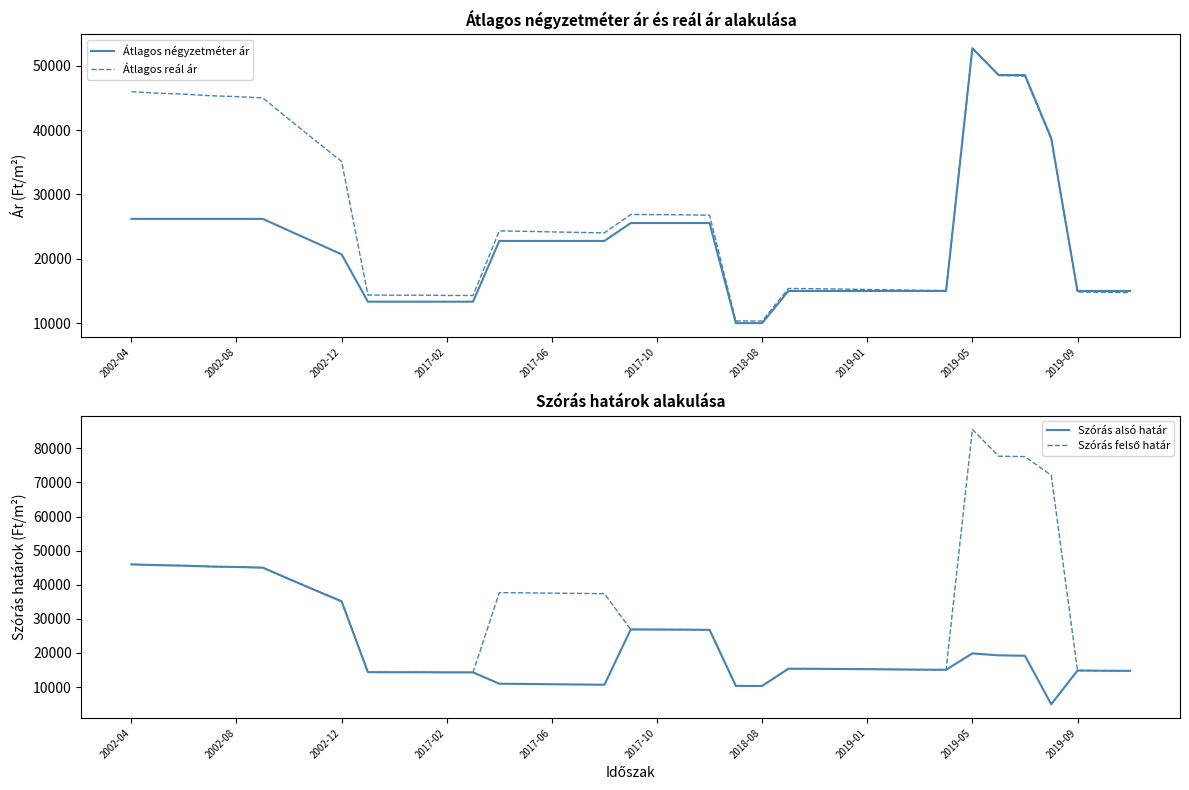

At which label is Átlagos reál ár closest to 31519?

2002-12